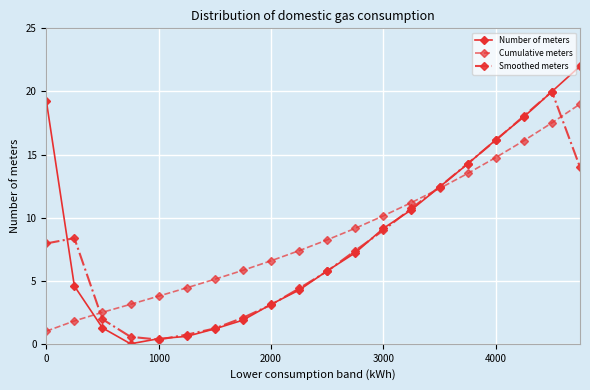

What is the value of the Cumulative meters point at the 8th from the left?

5.8